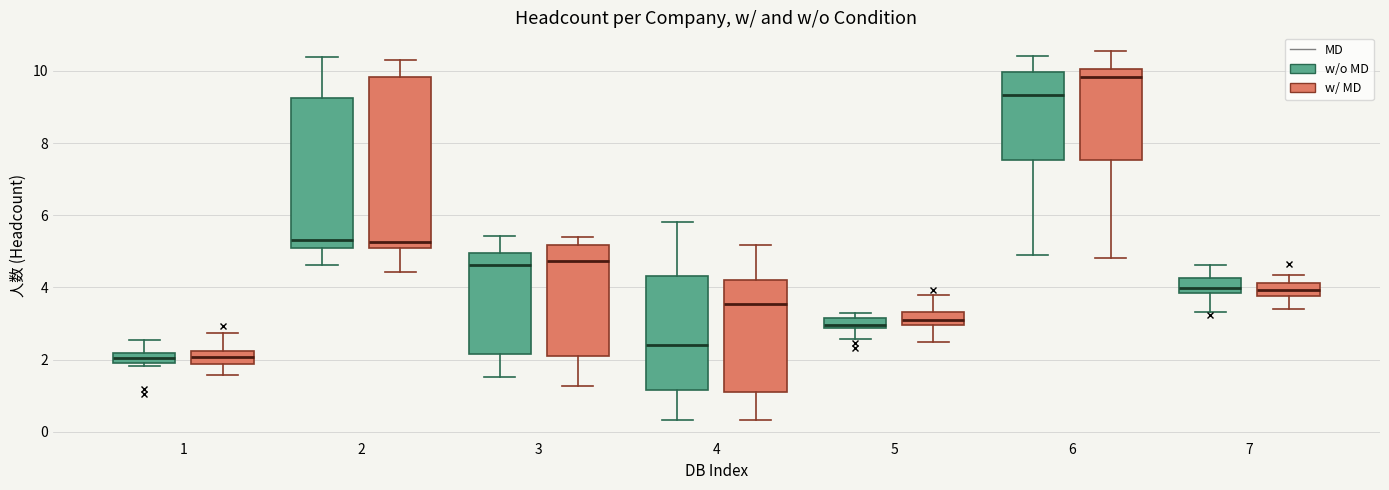

Which box's median line is the highest?

6 (w/o MD)